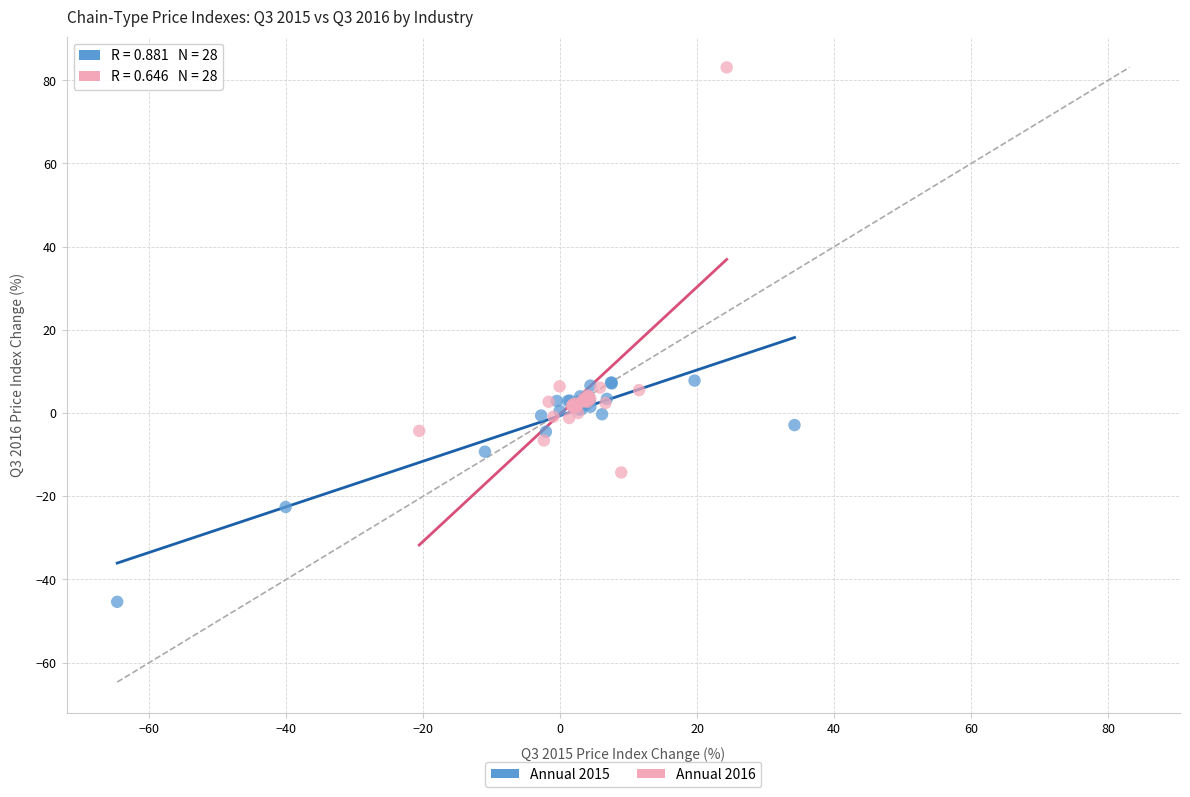

Which series reaches the minimum Y coordinate?

Annual 2015